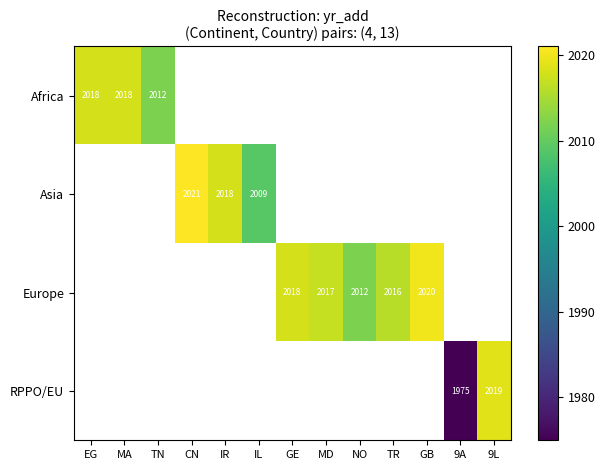

The value of Asia at CN is 2021. True or false?

True